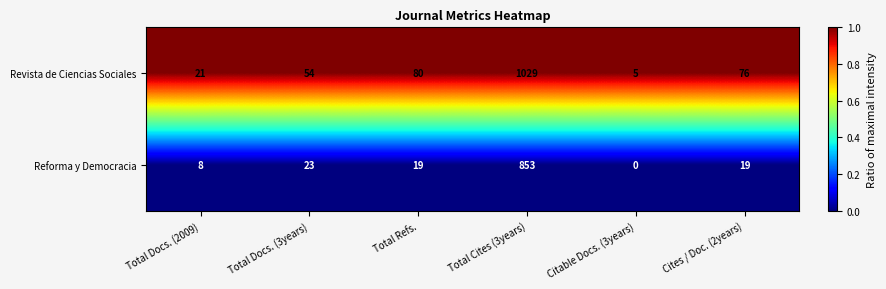

What is the total value across all series at Citable Docs. (3years)?

5